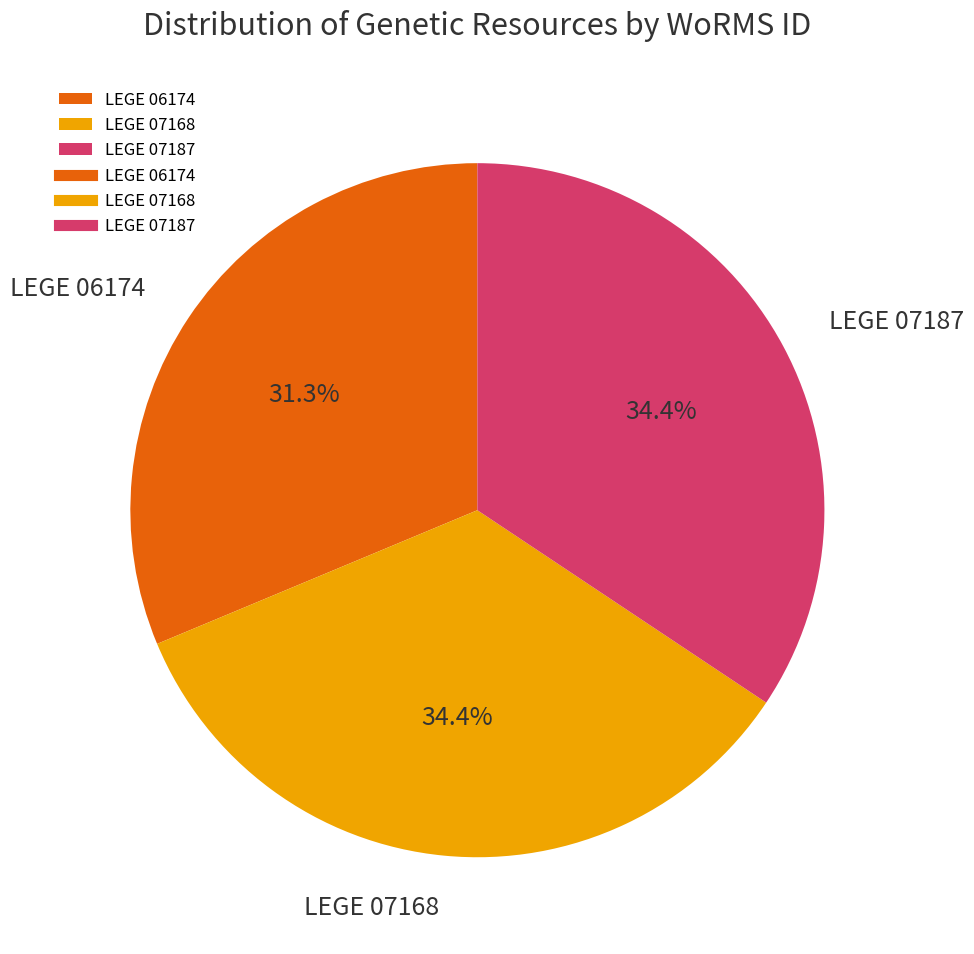

What portion of the pie excludes LEGE 06174?

68.7%